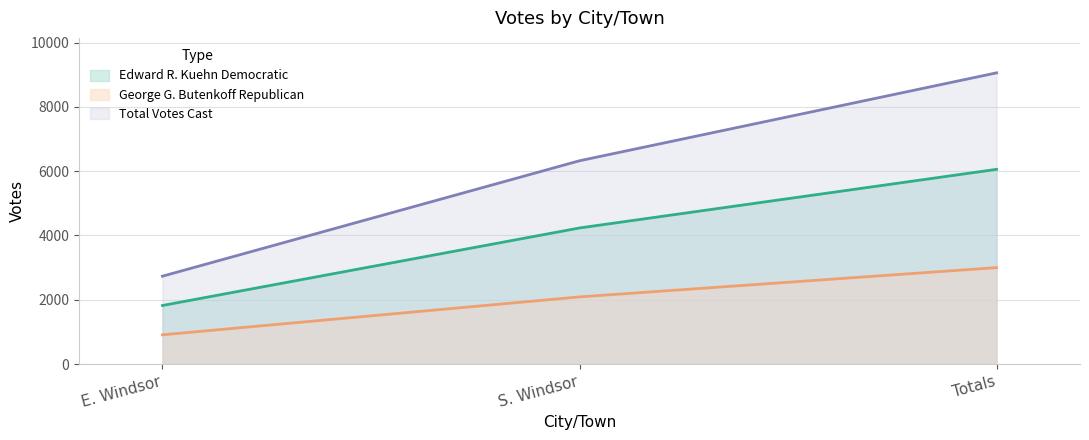

Reading left to right, what are all the values shown in this chart?

Edward R. Kuehn Democratic: E. Windsor=1823	S. Windsor=4234	Totals=6057
George G. Butenkoff Republican: E. Windsor=911	S. Windsor=2090	Totals=3001
Total Votes Cast: E. Windsor=2734	S. Windsor=6324	Totals=9058